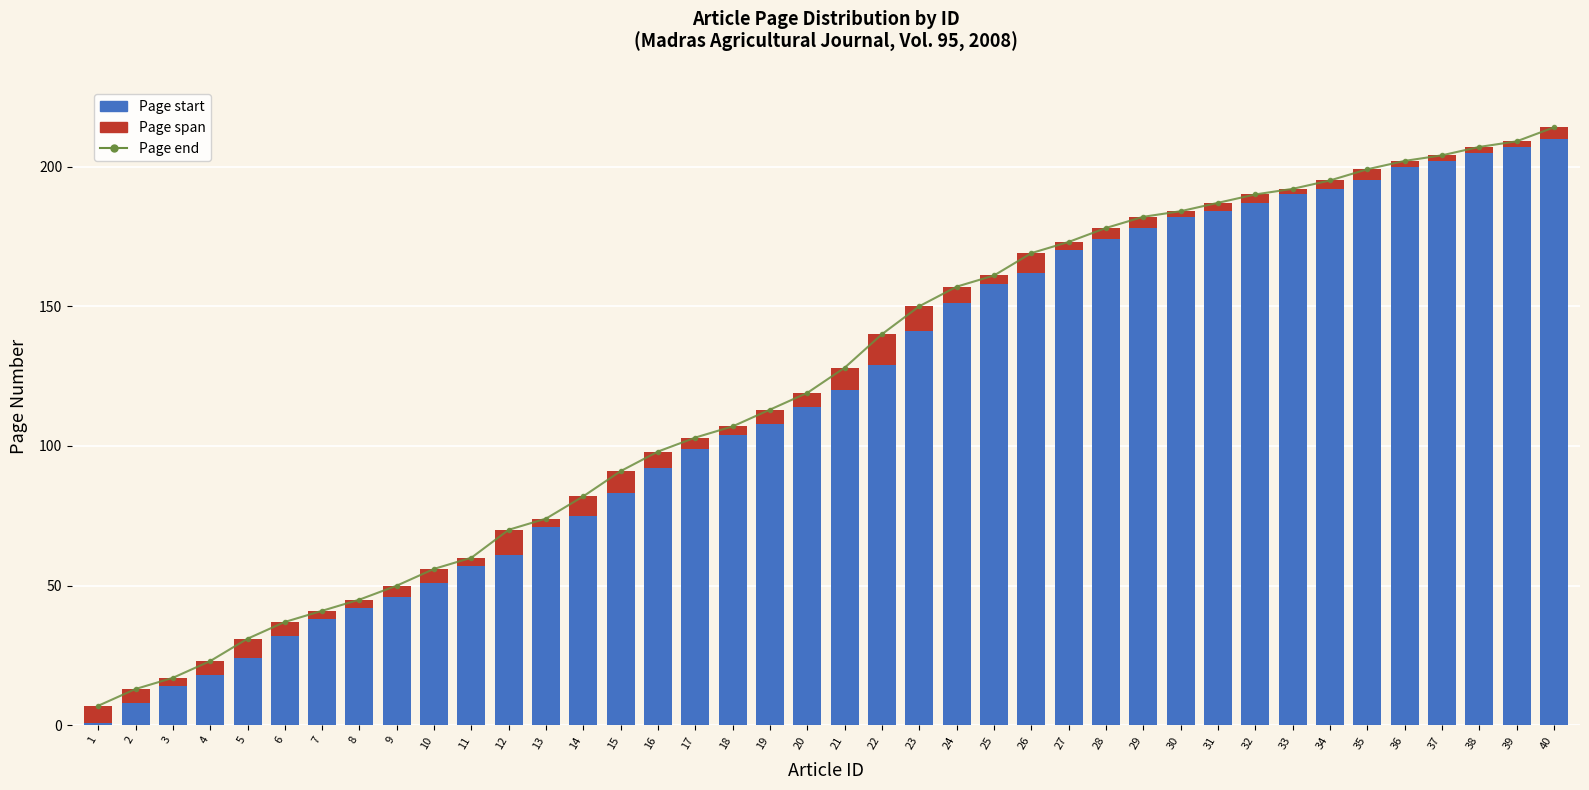

The value of Page end at 36 is 202. True or false?

True